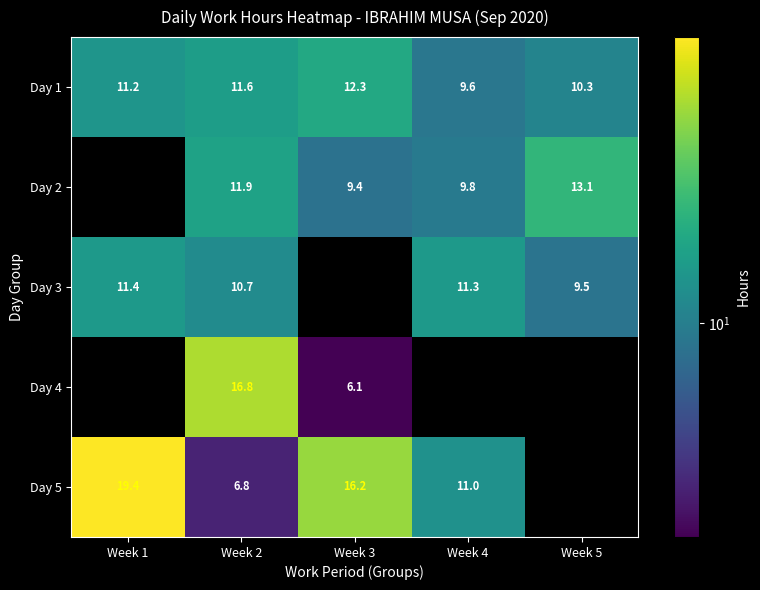

Which series has the largest range (max minus min)?

Day 5